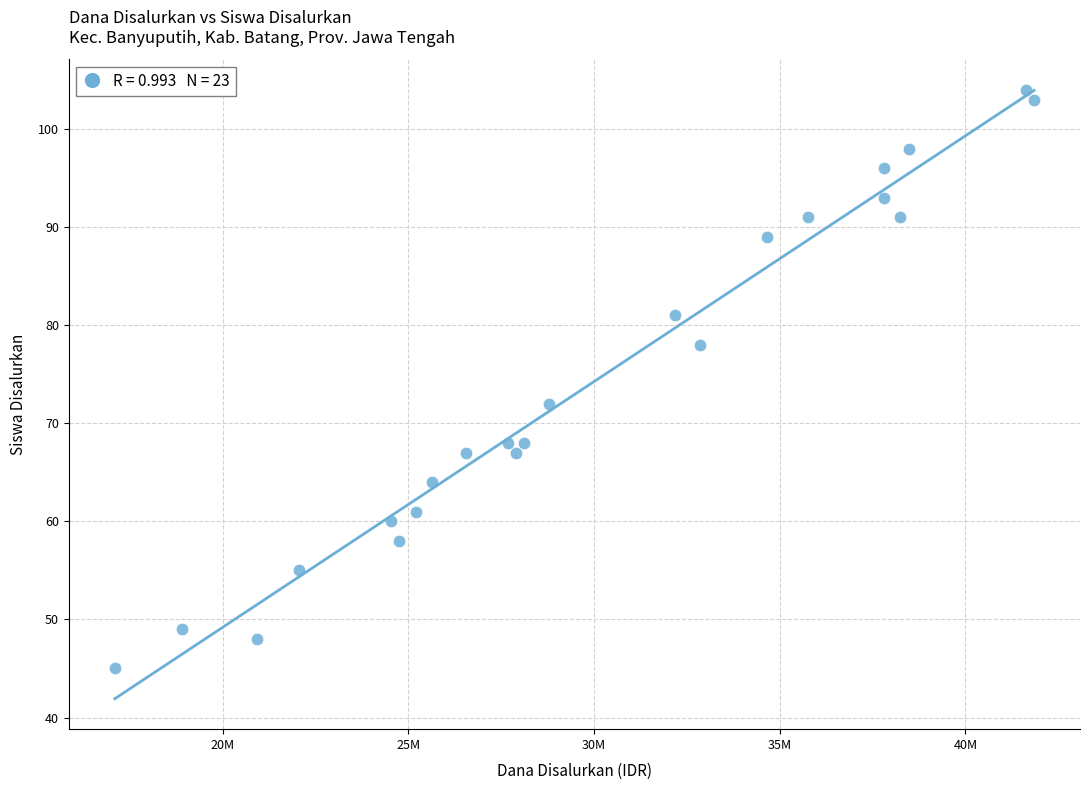

What Y value in the scatter plot is closest to 74?

72